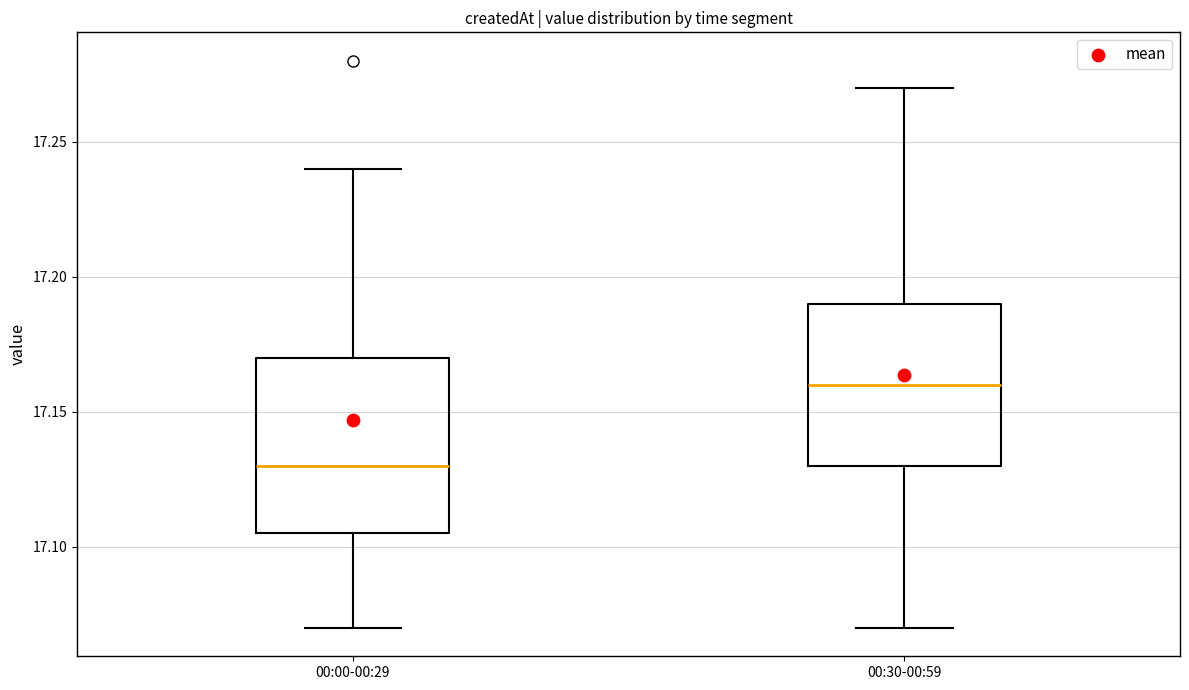

Reading left to right, read every box against the y-axis: the position of its median line, the range the box covers, and the ends of its whiskers. The values are not printed on the chart, so give them approximately, as read against the axis.

00:00-00:29: median 17.130, box 17.105 to 17.170, whiskers 17.070 to 17.240
00:30-00:59: median 17.160, box 17.130 to 17.190, whiskers 17.070 to 17.270